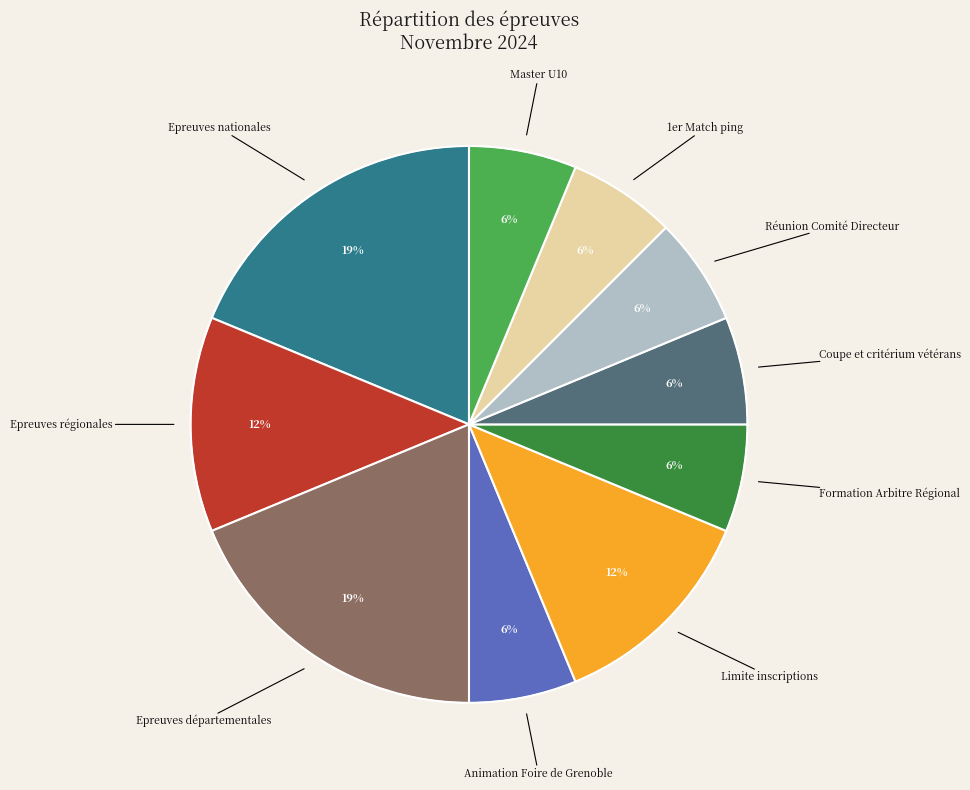

Do Epreuves départementales and Epreuves nationales together represent more than half of the pie?

No